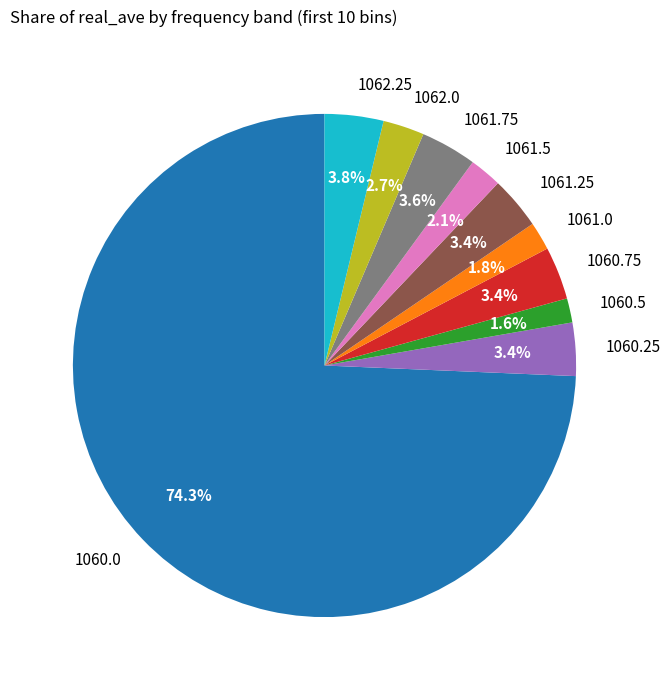

How many segments does this pie chart have?

10